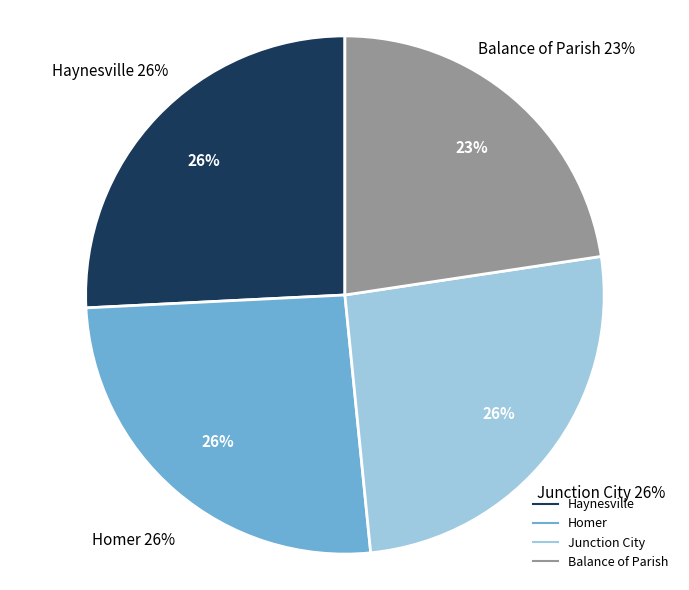

The Balance of Parish slice represents 23% of the pie. True or false?

True